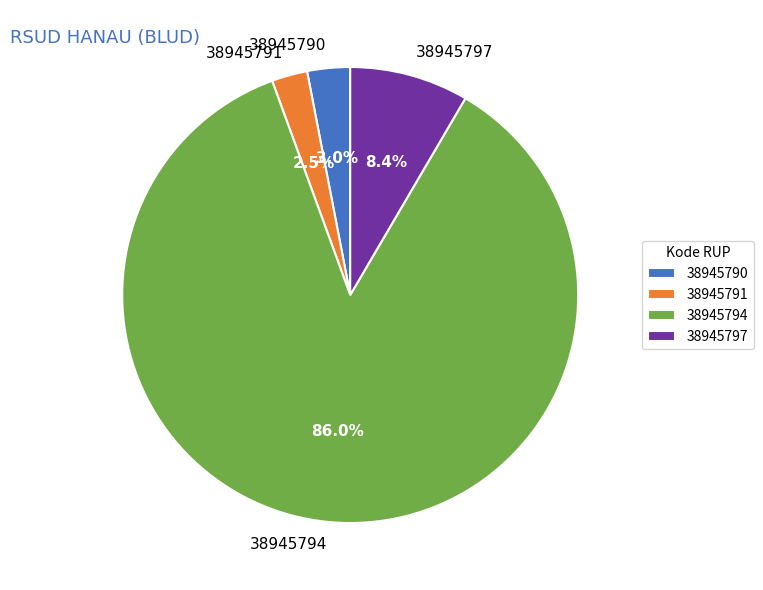

The 38945797 slice represents 8% of the pie. True or false?

True